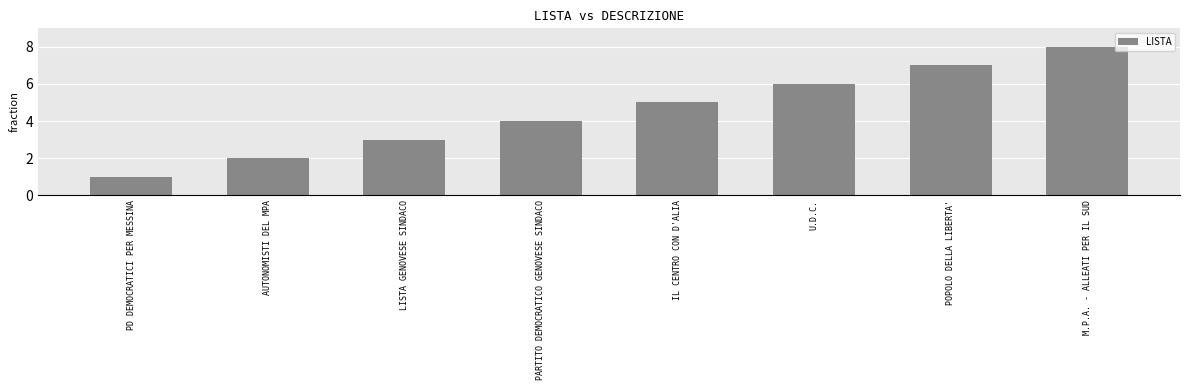

How many bars are there in total?

8